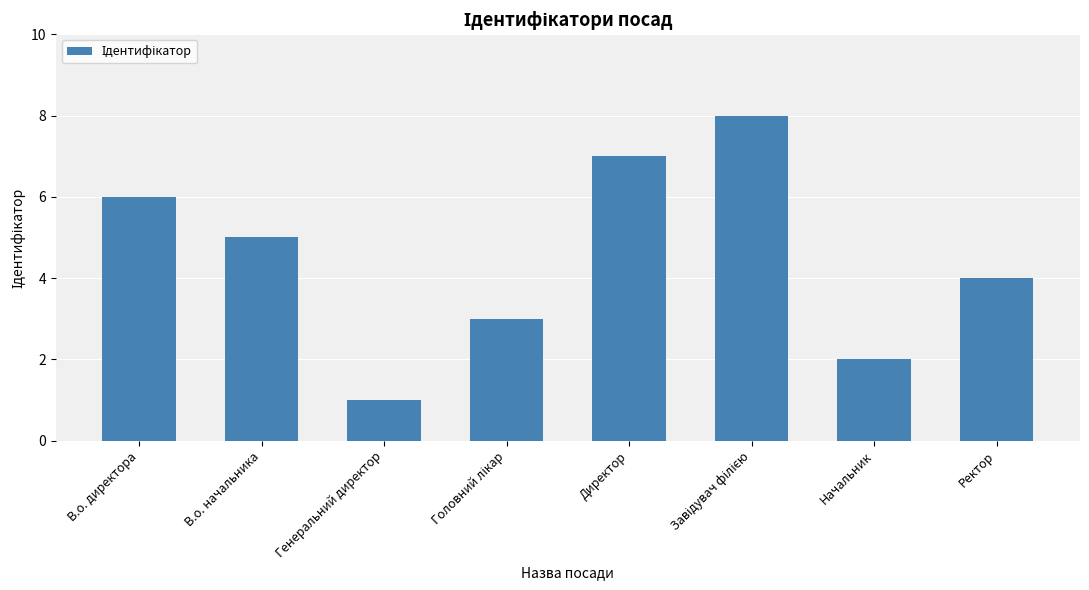

What is the difference between the maximum and minimum values?

7